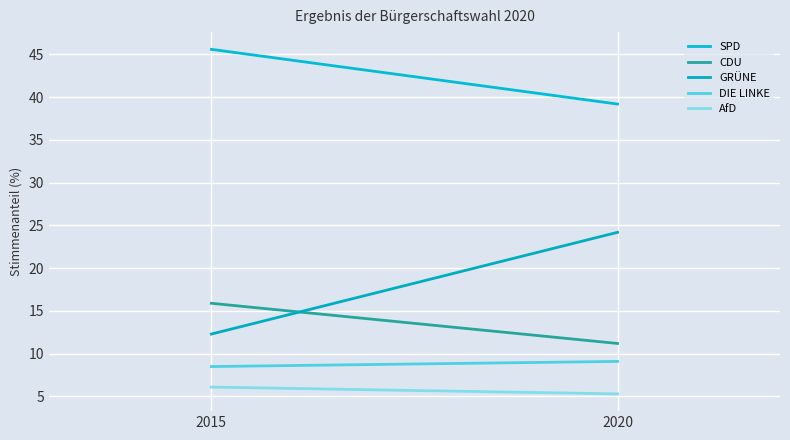

Which label corresponds to the largest value in the chart?

2015